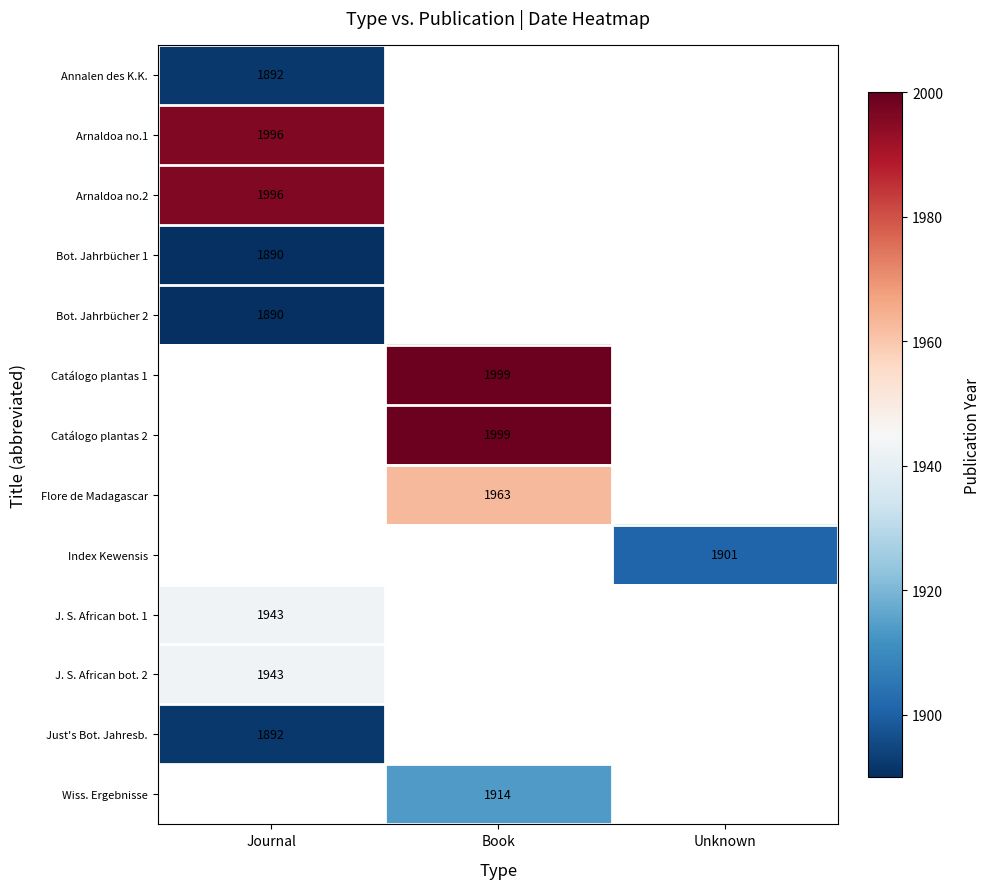

Which category has the lowest value across all series?

Journal